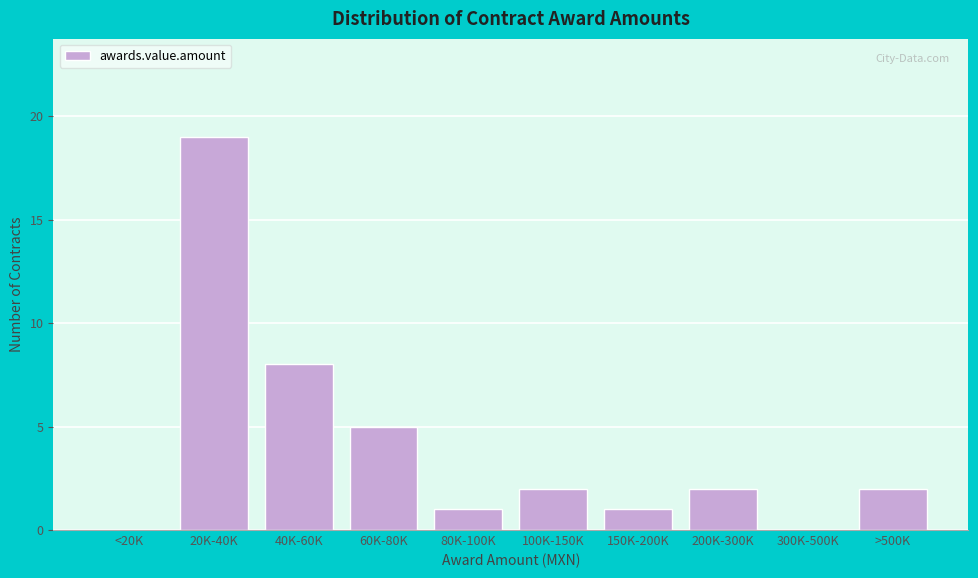

Reading right to left, what are all the values shown in this chart?

>500K=2	300K-500K=0	200K-300K=2	150K-200K=1	100K-150K=2	80K-100K=1	60K-80K=5	40K-60K=8	20K-40K=19	<20K=0